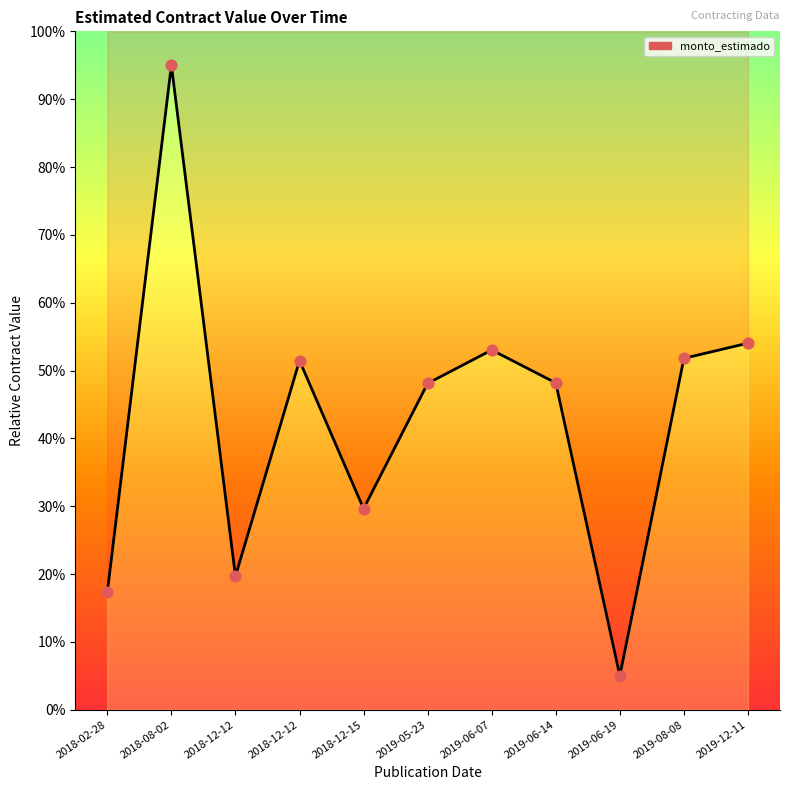

Which has a higher value, 2019-06-19 or 2019-05-23?

2019-05-23